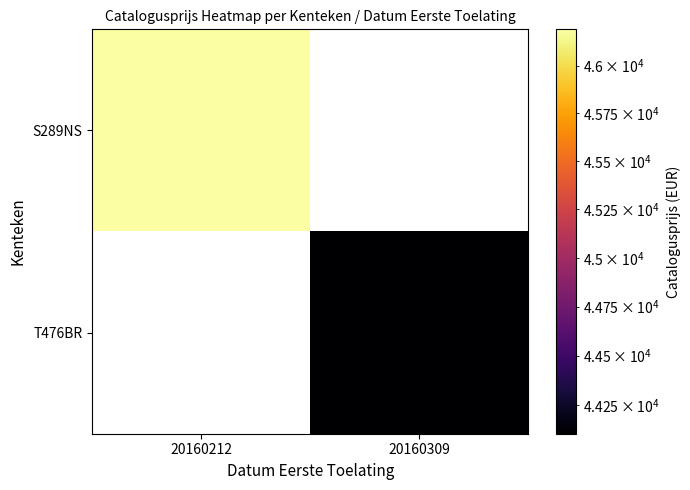

Rank the categories by S289NS value from highest to lowest.

20160212, 20160309